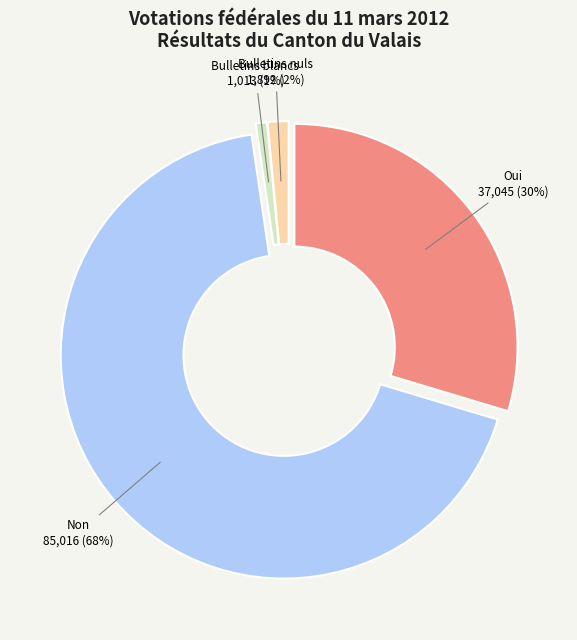

To the nearest percent, what percentage of the pie is Bulletins blancs?

1%